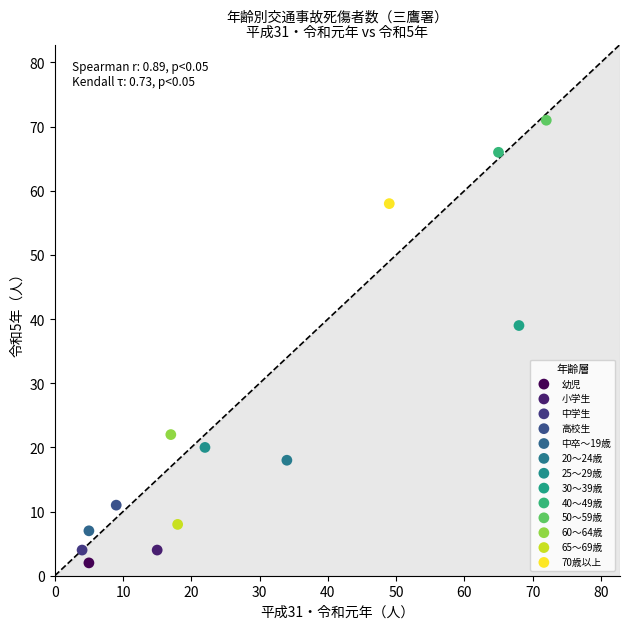

What are all the series names shown in the legend?

幼児, 小学生, 中学生, 高校生, 中卒～19歳, 20～24歳, 25～29歳, 30～39歳, 40～49歳, 50～59歳, 60～64歳, 65～69歳, 70歳以上